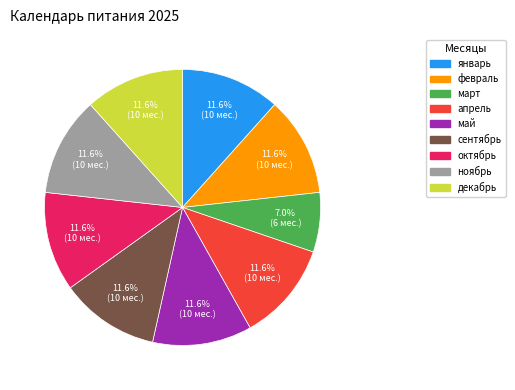

To the nearest percent, what is the average slice percentage?

11%